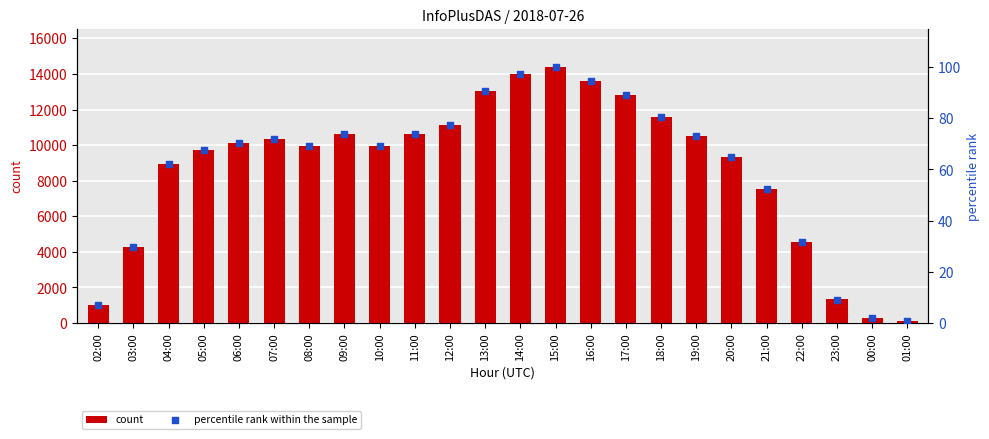

At how many categories does at least one series exceed 11586?

6